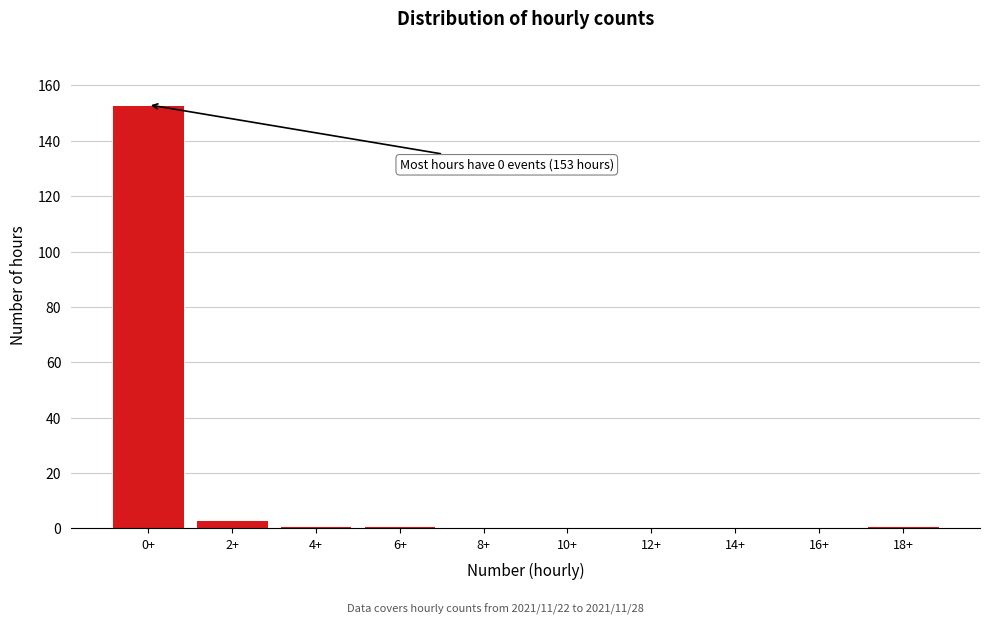

Reading left to right, transcribe all the data shown in this chart.

0+=153	2+=3	4+=1	6+=1	8+=0	10+=0	12+=0	14+=0	16+=0	18+=1